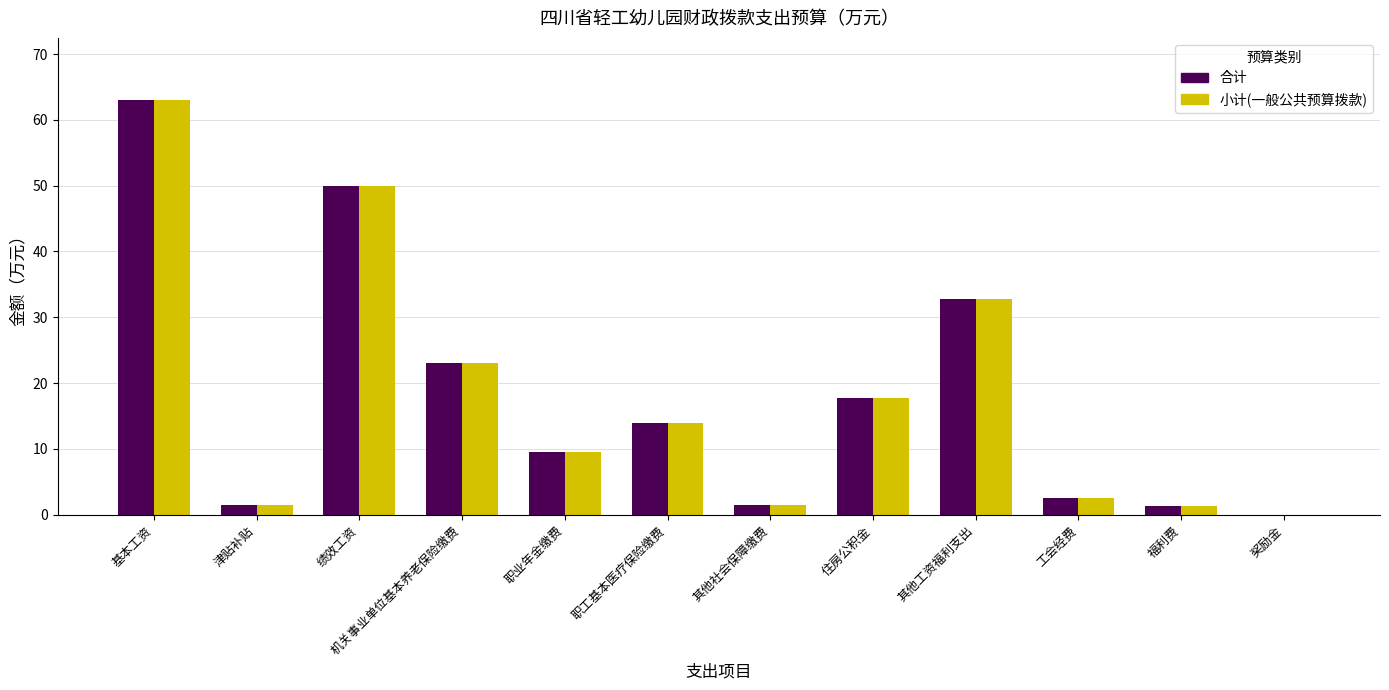

What is the sum of all 小计(一般公共预算拨款) values?

216.8